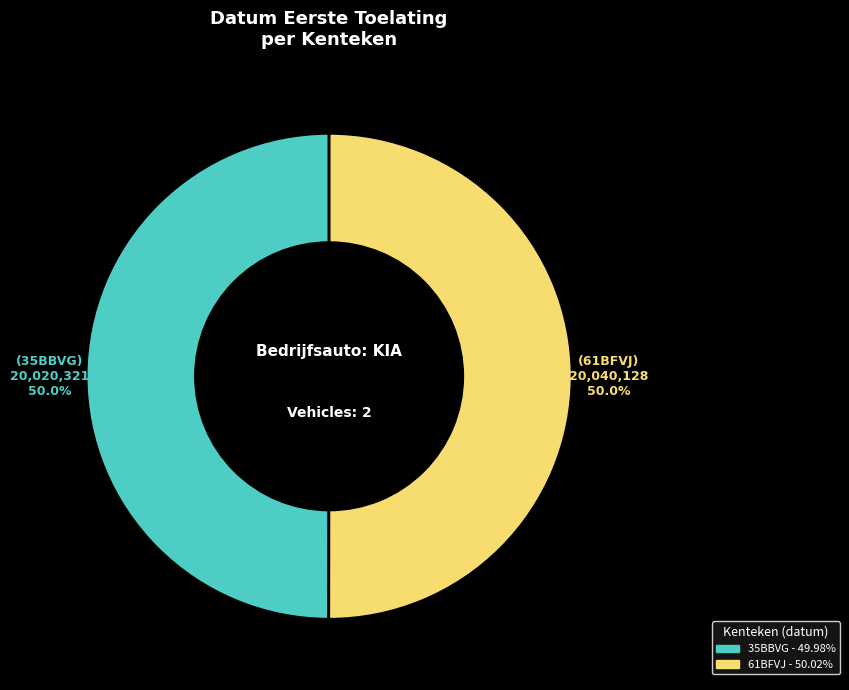

Count the number of slices in the pie.

2